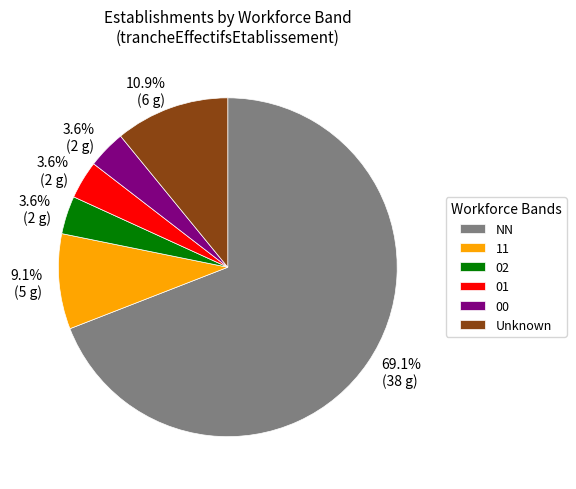

How many slices are in this pie chart?

6